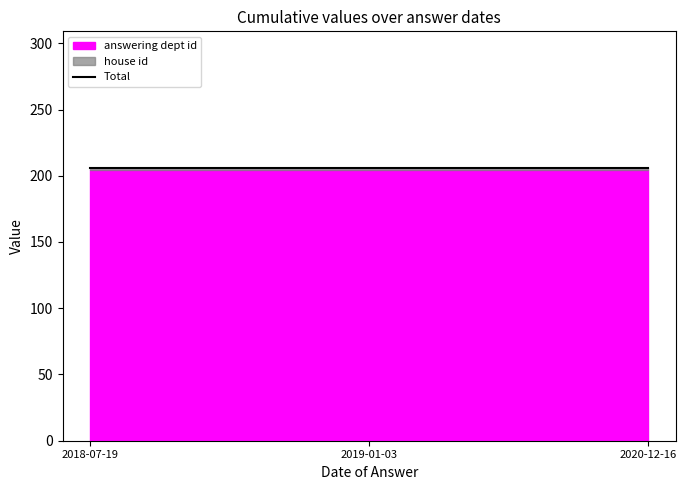

Reading left to right, list all the values displayed in this chart.

answering dept id: 204	204	204
house id: 2	2	2